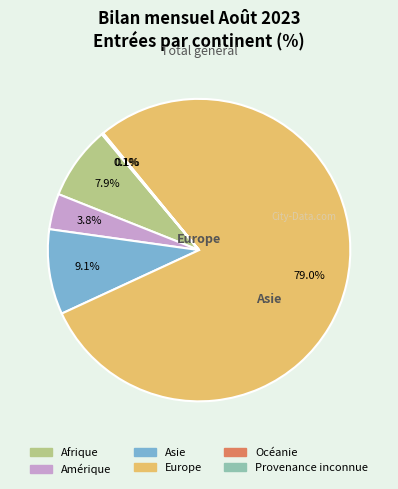

Combined, do Amérique and Afrique account for over 50%?

No